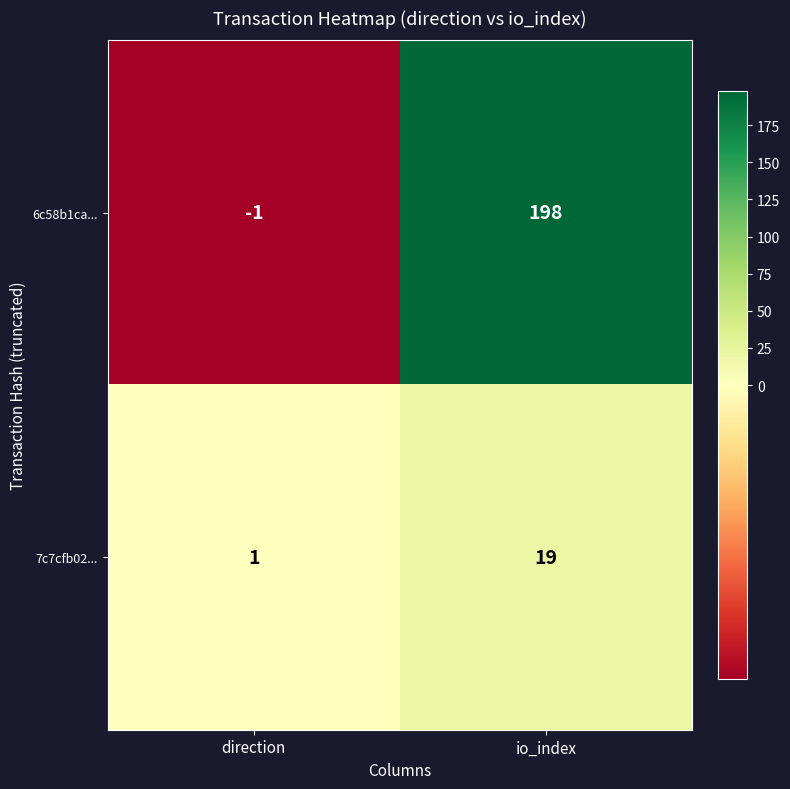

The 6c58b1ca... series shows -1 at direction. True or false?

True